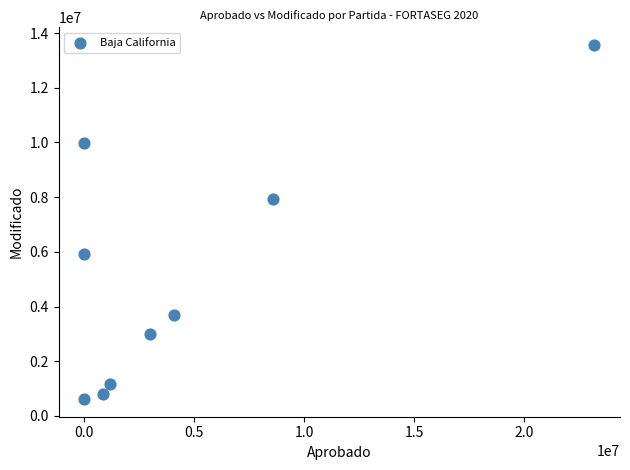

What Y value in the scatter plot is closest to 7093326?

7944156.0